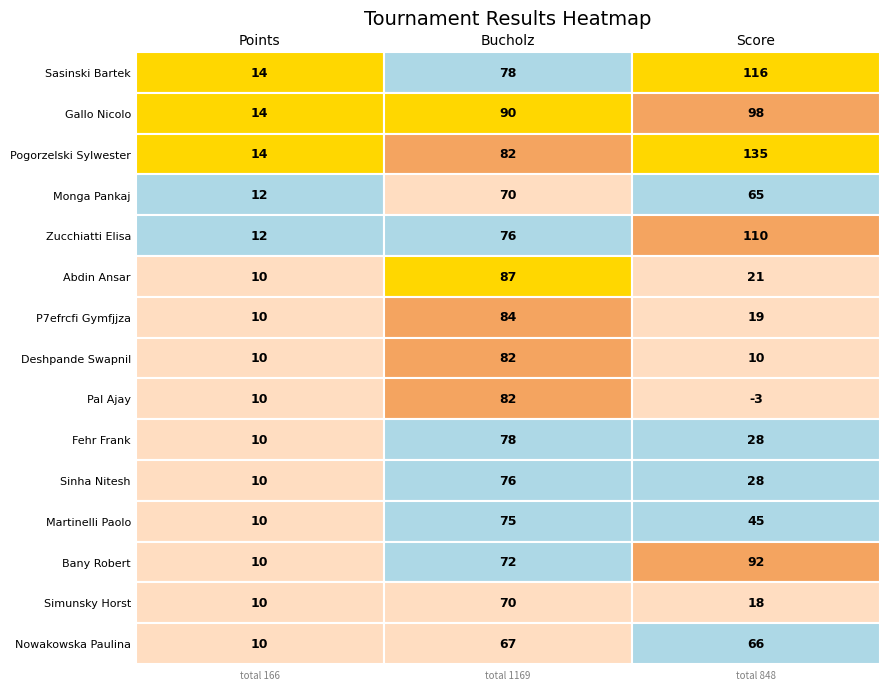

What is the maximum value shown in the chart?

135